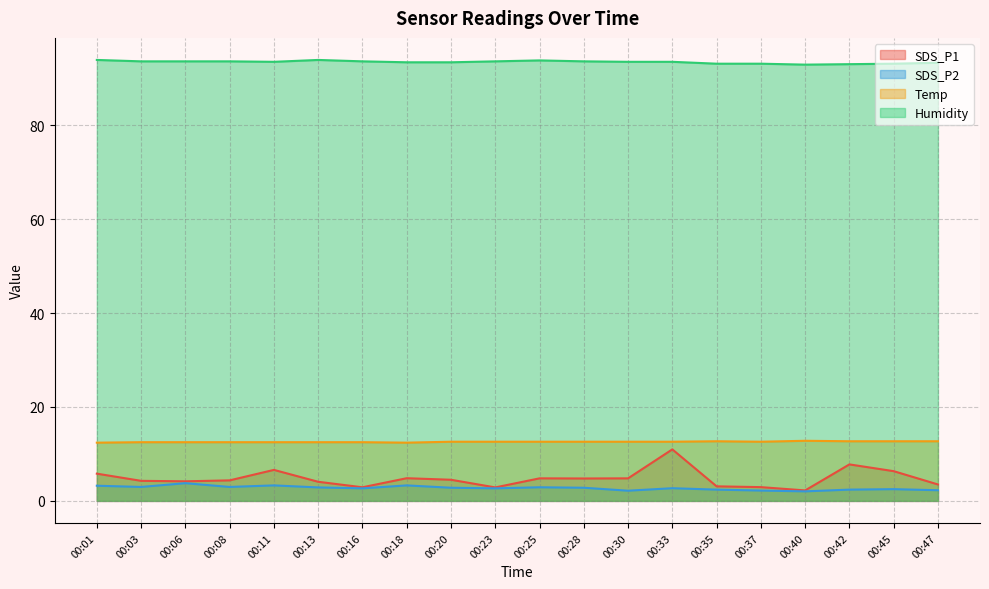

What is the spread (max minus min) of values at 00:08?

90.6